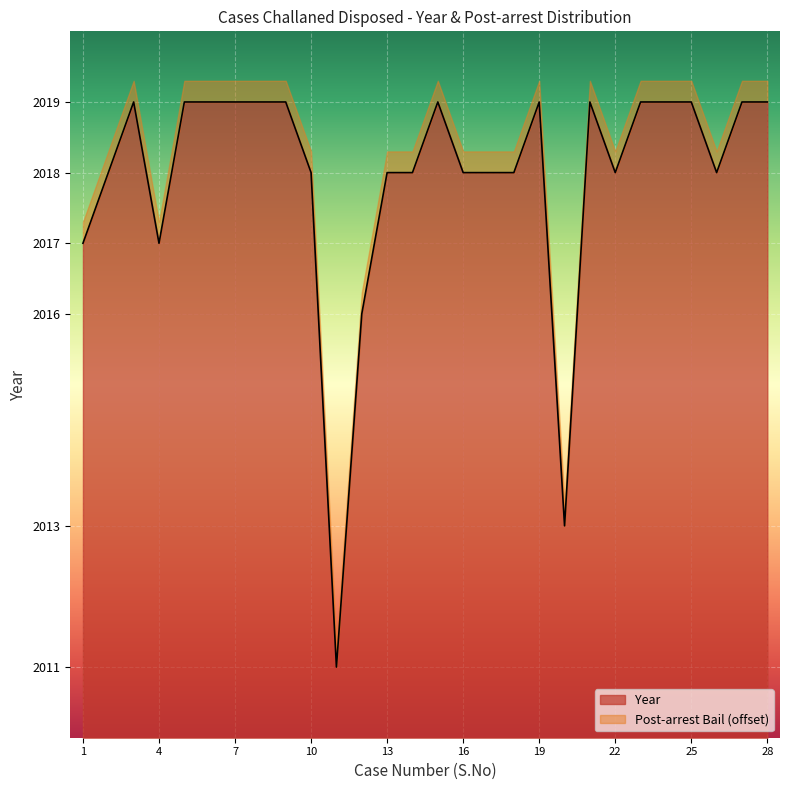

At which category does the data reach its first local peak?

3